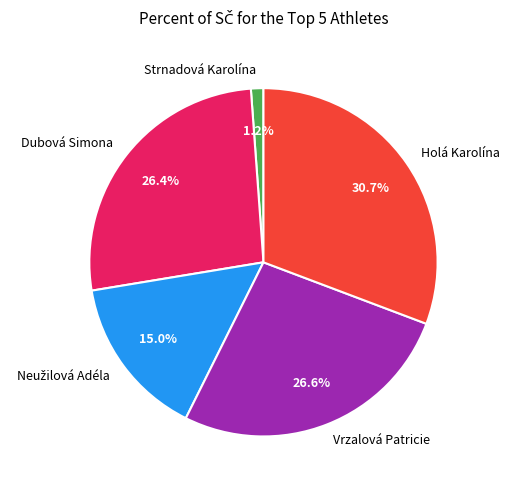

What percentage is the Holá Karolína slice, to the nearest percent?

31%